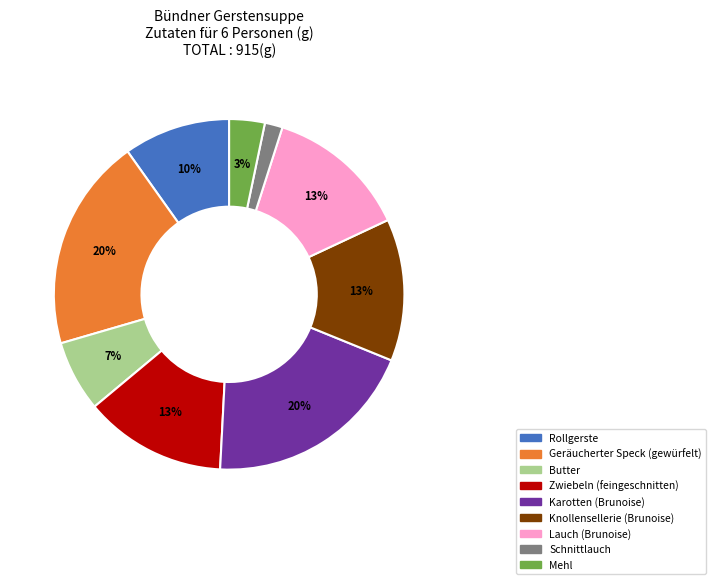

Count the number of slices in the pie.

9